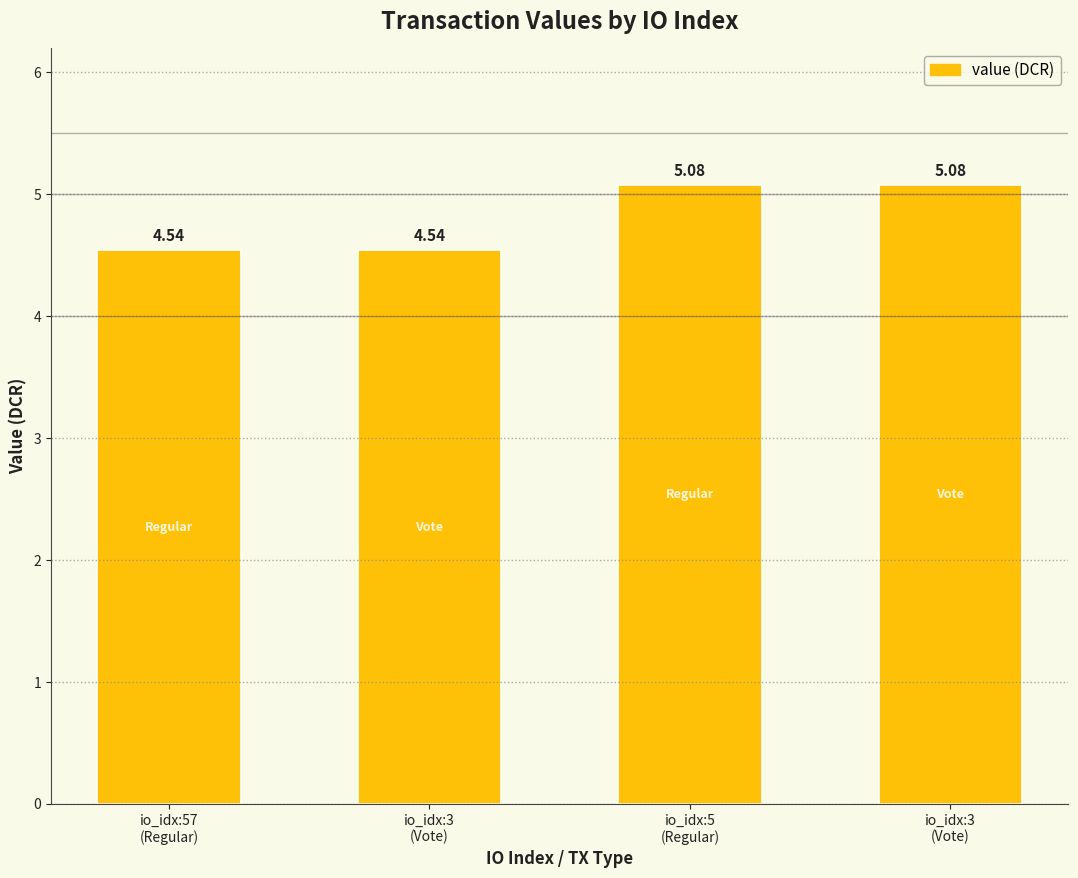

List the labels in order of value, largest first.

io_idx:5
(Regular), io_idx:3
(Vote), io_idx:57
(Regular), io_idx:3
(Vote)